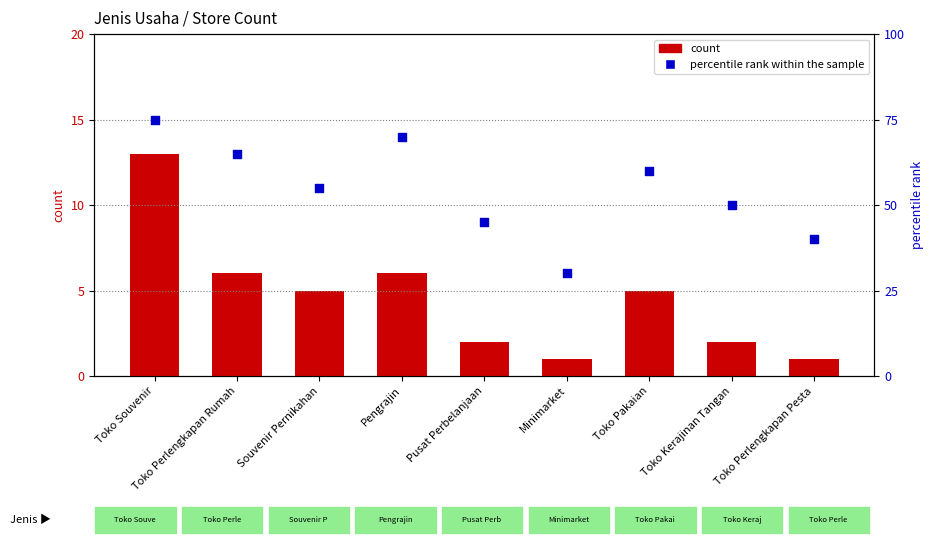

At how many categories does at least one series exceed 70?

1